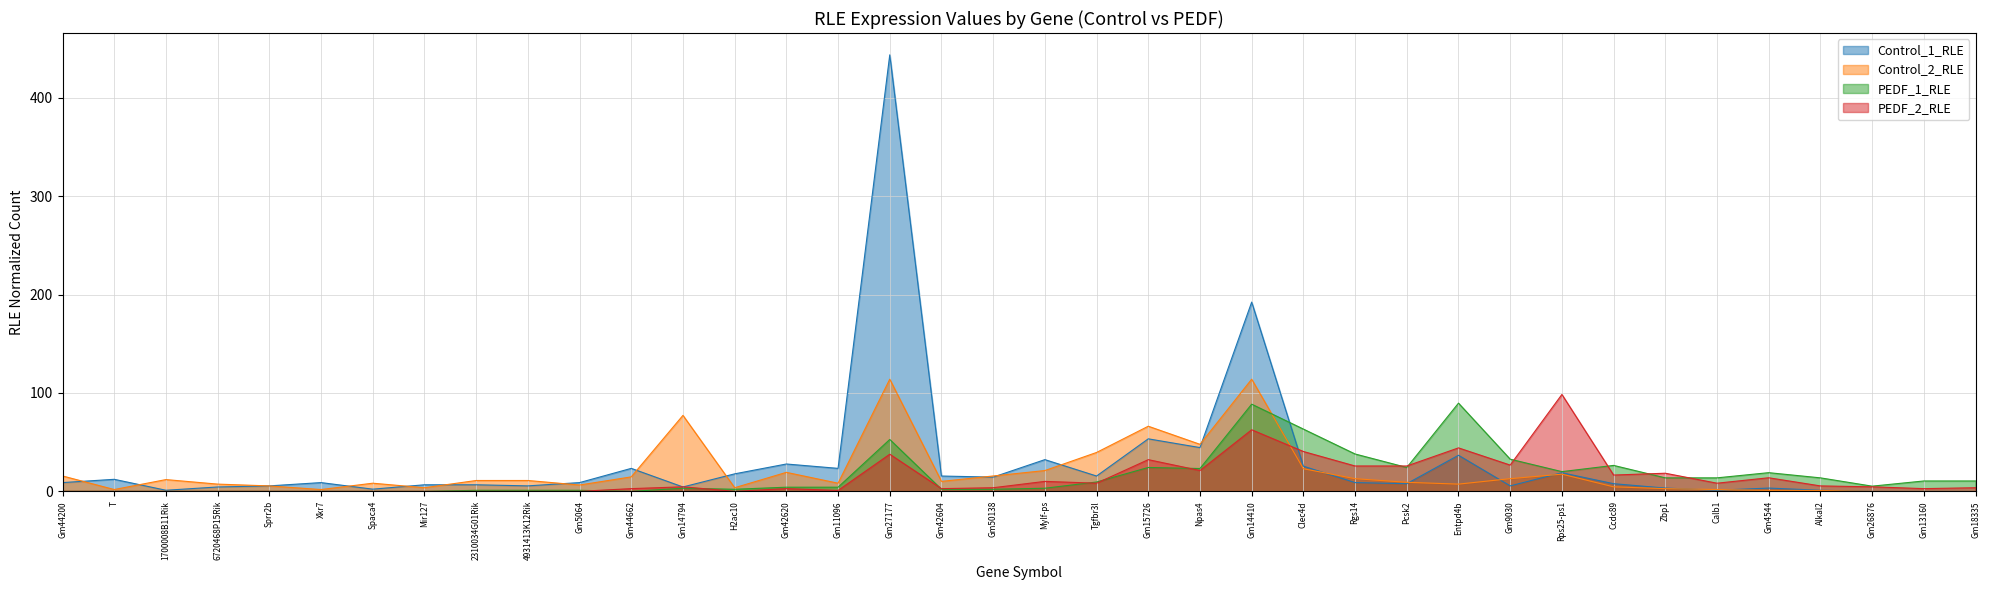

Which series has the largest range (max minus min)?

Control_1_RLE